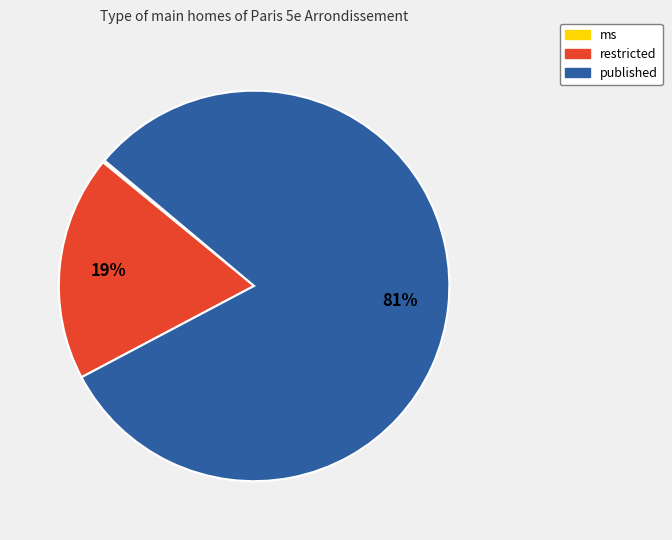

Combined, do published and restricted account for over 50%?

Yes